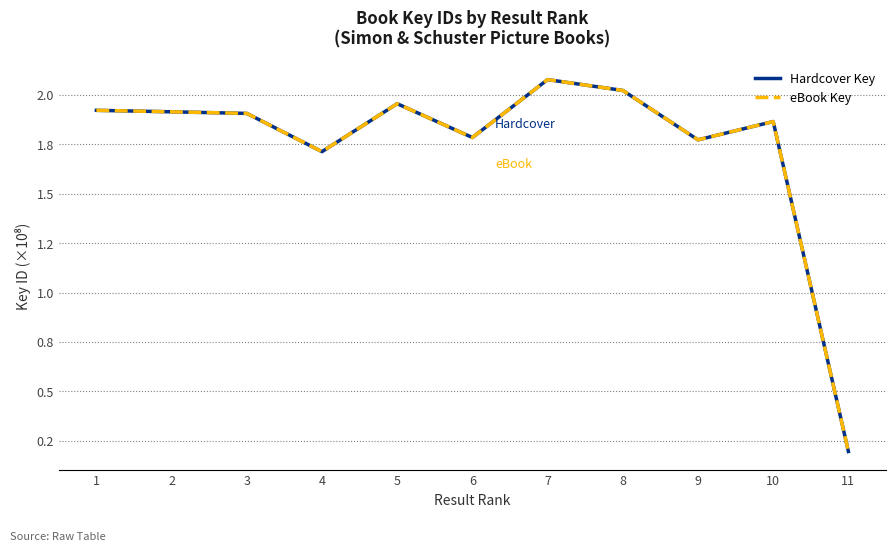

Between 1 and 5, which is larger?

5